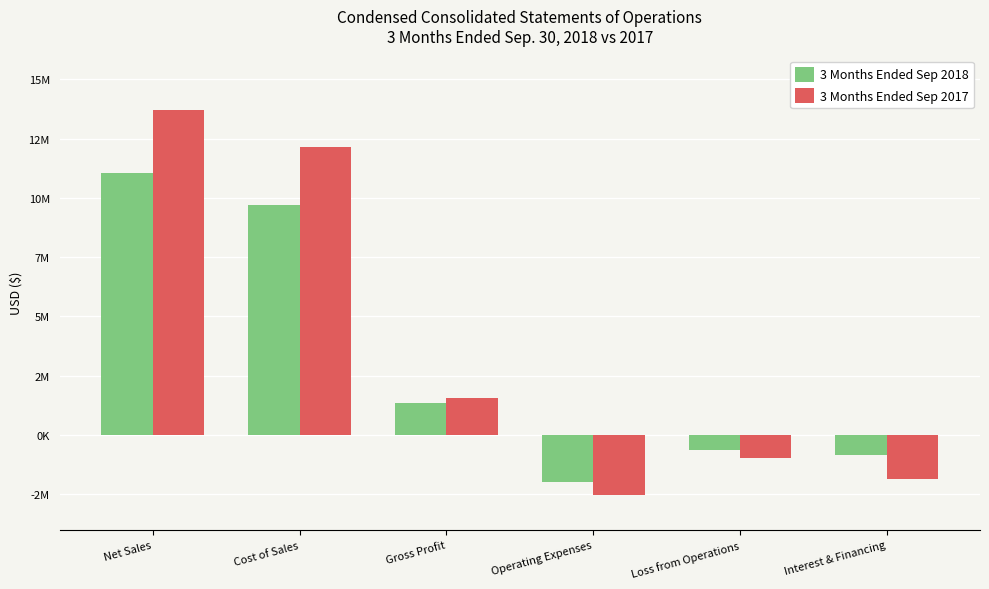

Rank the series by their maximum value, from highest to lowest.

3 Months Ended Sep 2017, 3 Months Ended Sep 2018